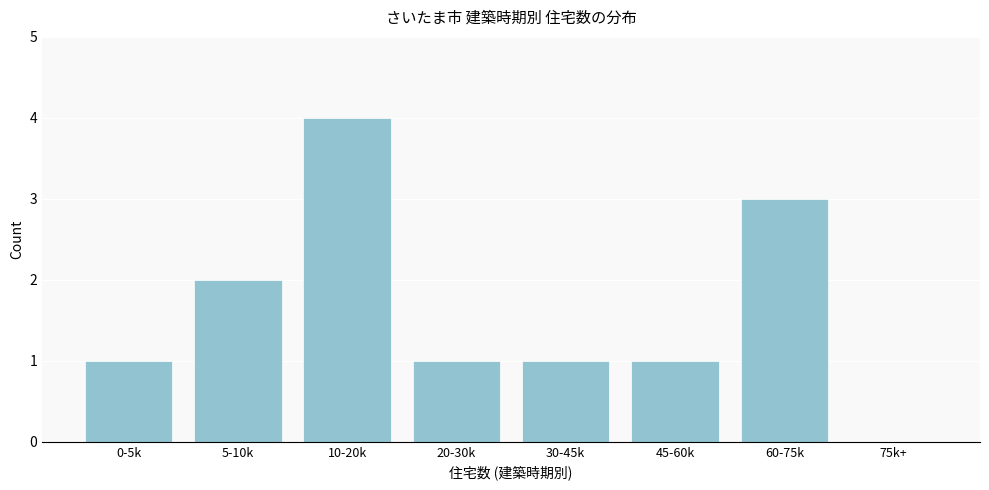

Reading right to left, what are all the values shown in this chart?

75k+=0	60-75k=3	45-60k=1	30-45k=1	20-30k=1	10-20k=4	5-10k=2	0-5k=1